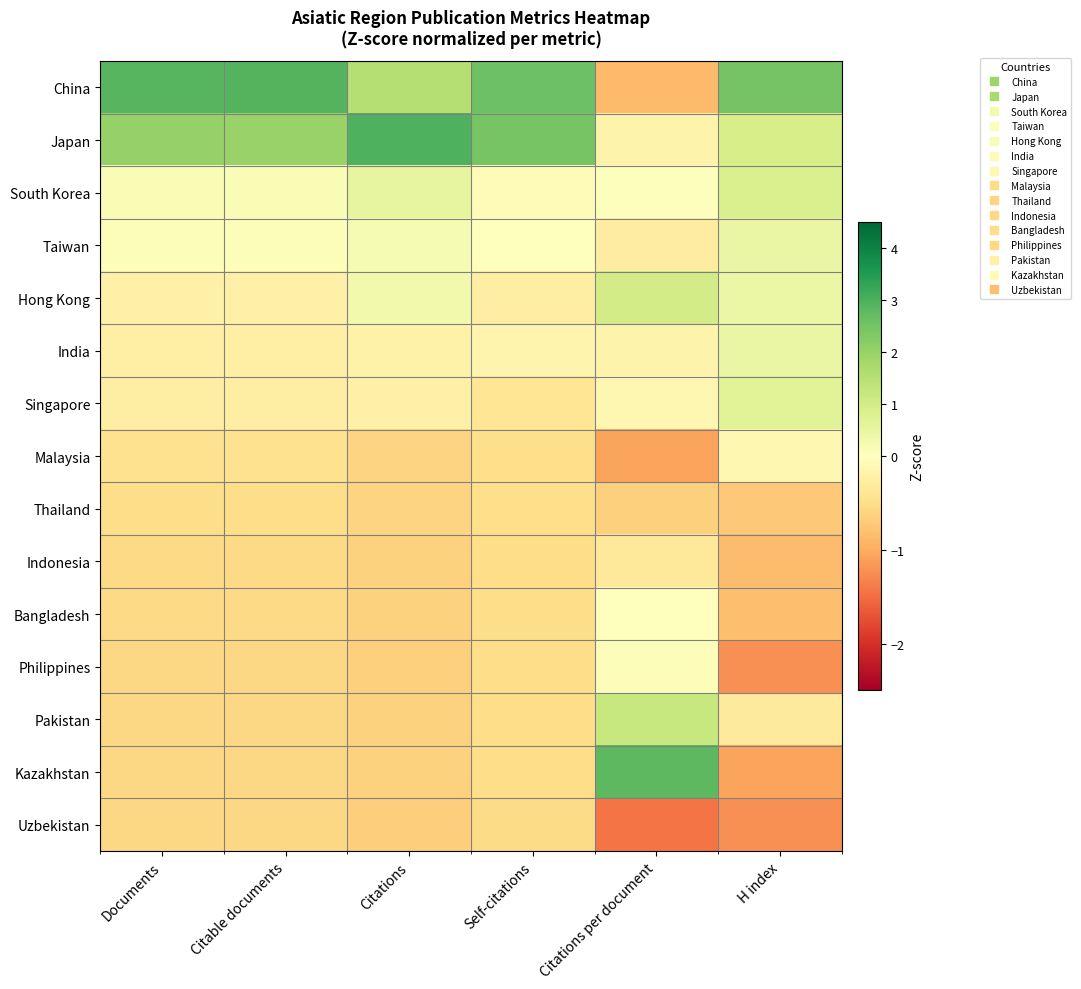

List the series in order of their peak value, highest first.

Japan, China, Kazakhstan, Pakistan, Hong Kong, South Korea, Singapore, Taiwan, India, Philippines, Bangladesh, Malaysia, Indonesia, Thailand, Uzbekistan